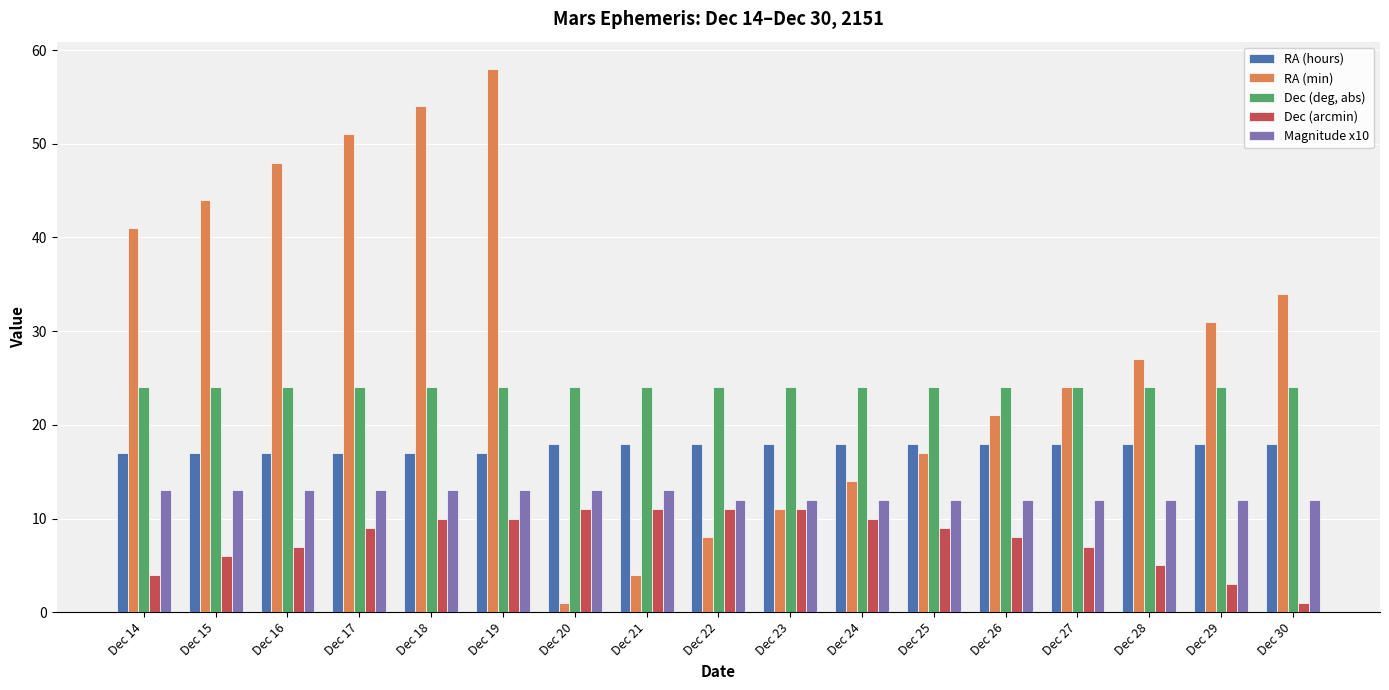

What is the value of the RA (hours) bar at the 8th from the left?

18